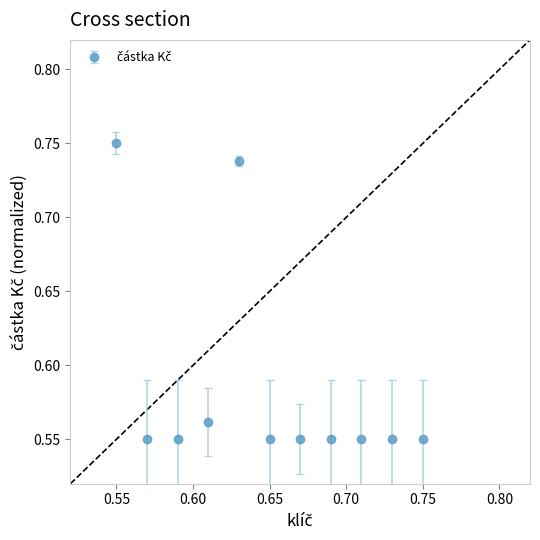

Count the values in the range 0 to 1.

11